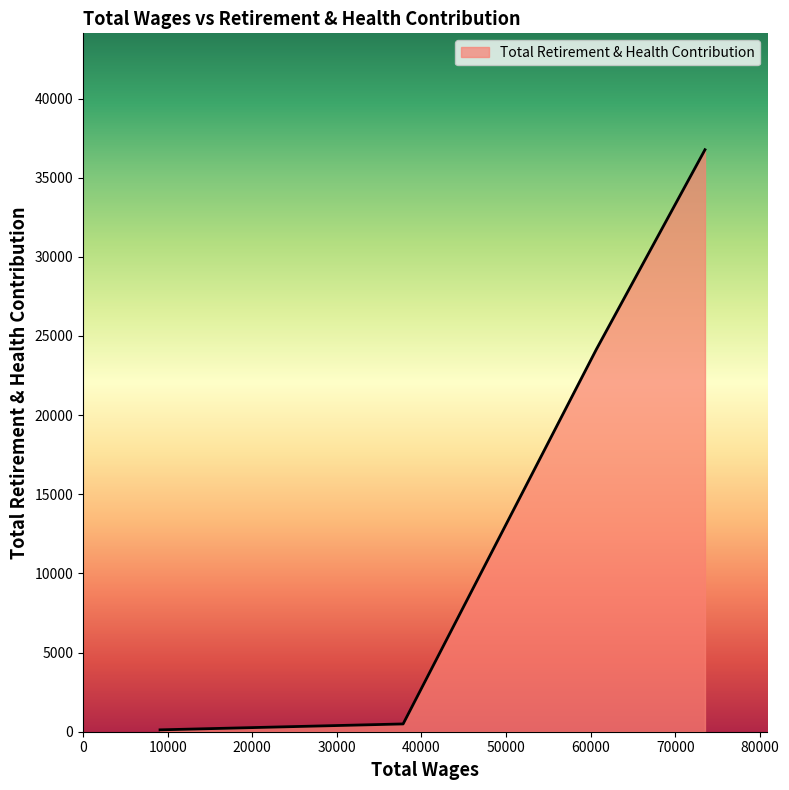

What is the smallest value displayed?

118